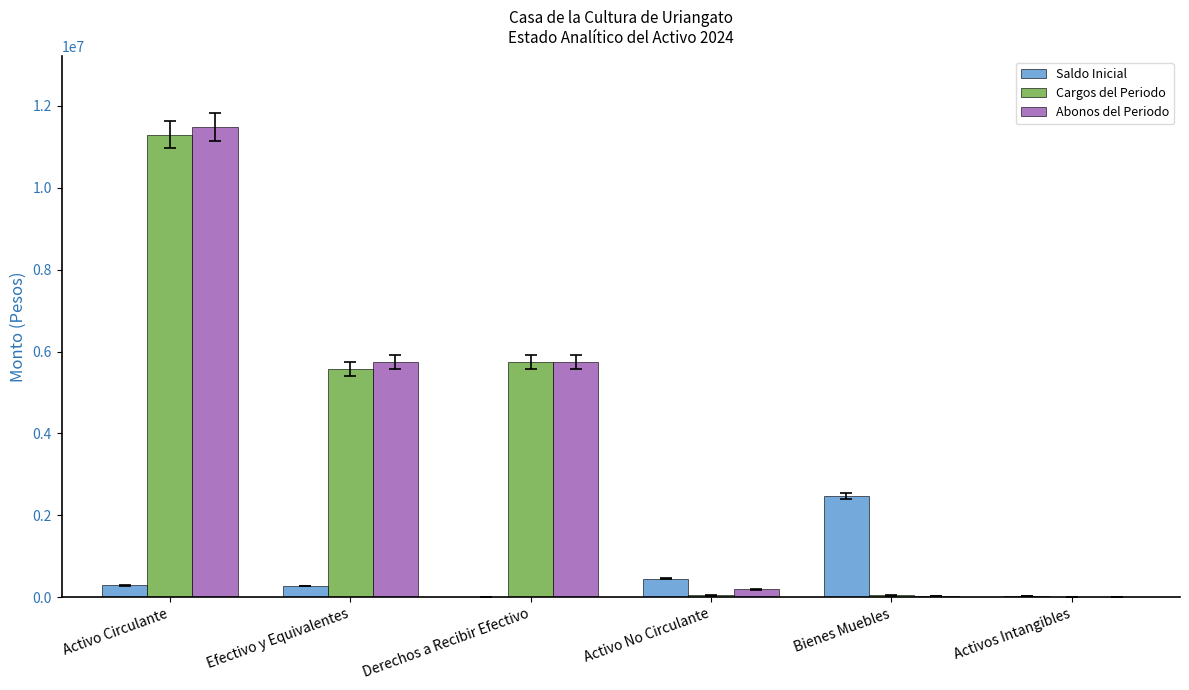

True or false: Cargos del Periodo has a value of 0.0 at Activos Intangibles.

True